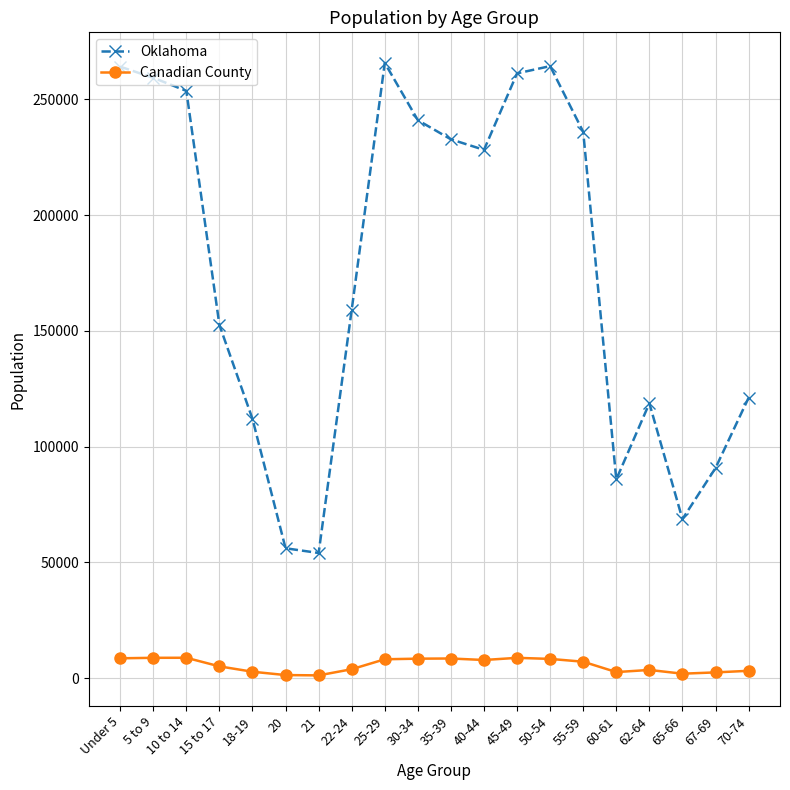

True or false: Canadian County and Oklahoma cross at least once.

False